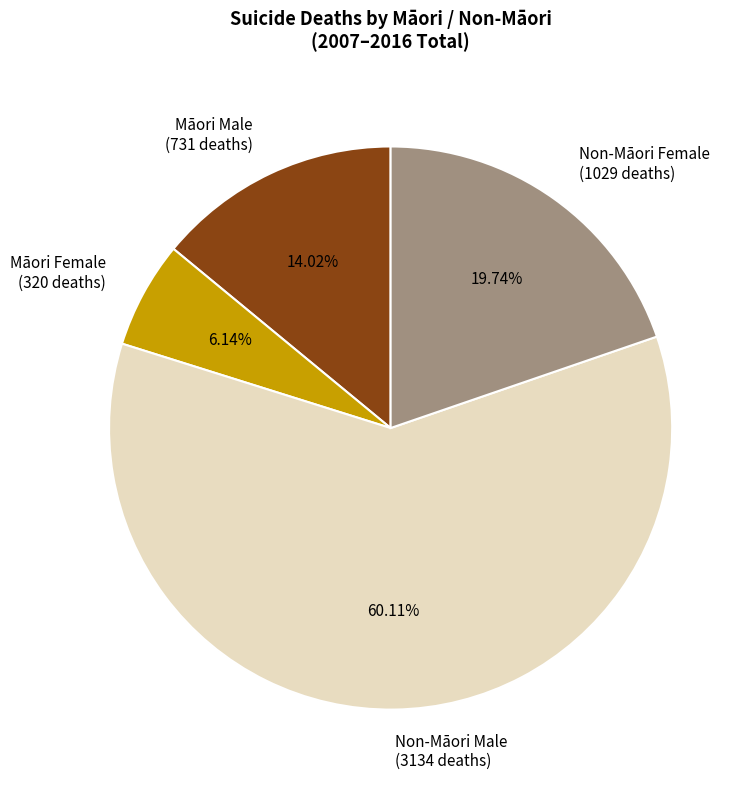

Is the sum of Non-Māori Male (3134 deaths) and Māori Female (320 deaths) greater than half?

Yes